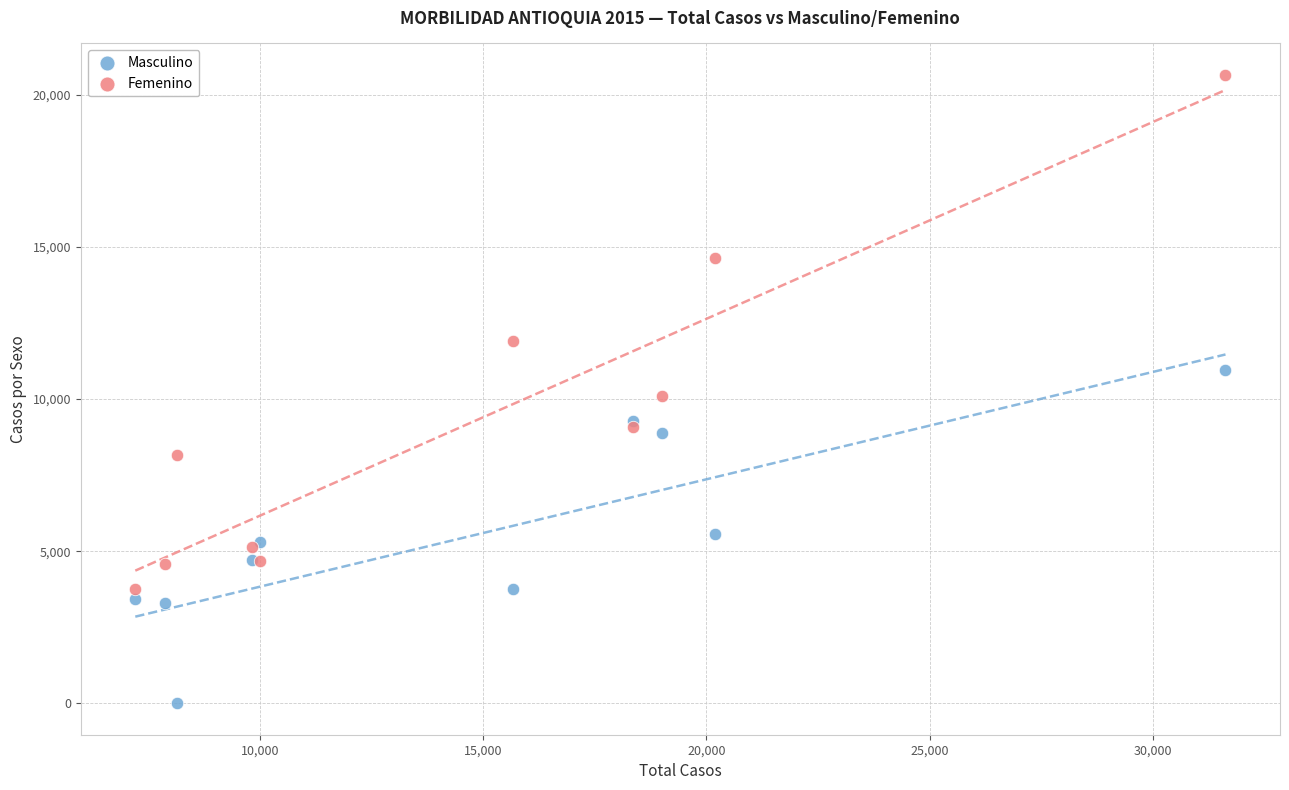

Which series contains the highest Y value?

Femenino